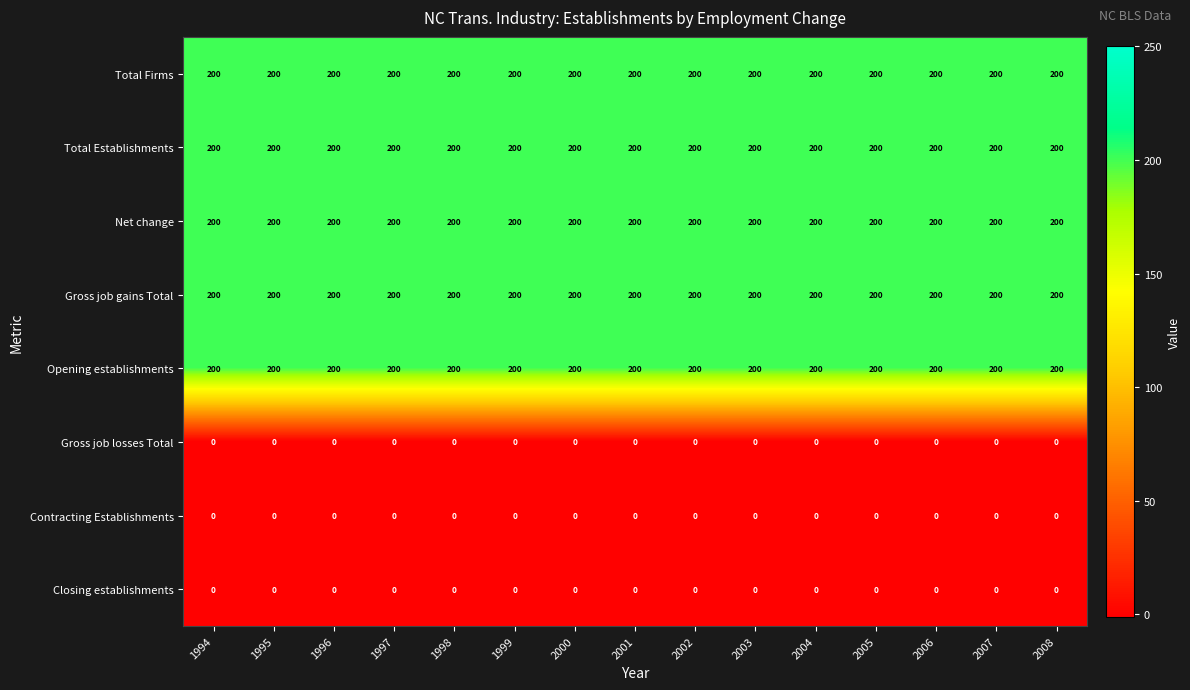

What is the total value across all series at 2004?

1000